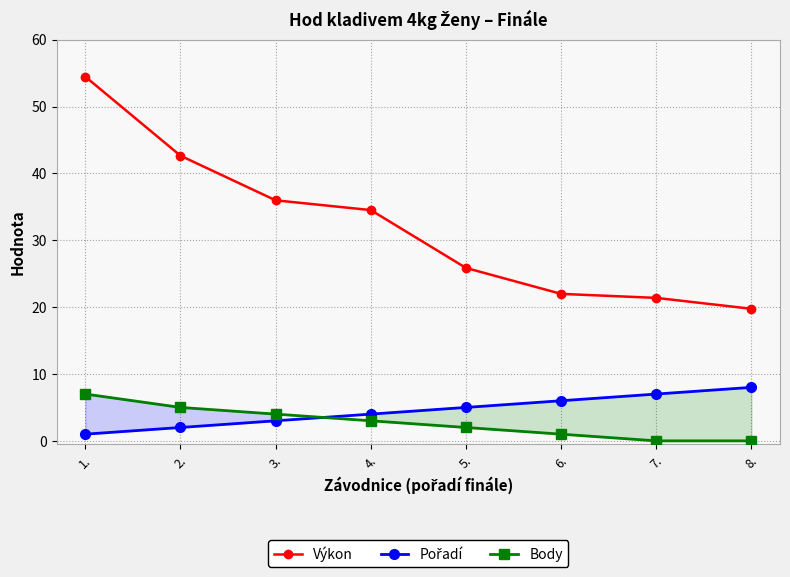

Rank the series at 5. from highest to lowest value.

Výkon, Pořadí, Body